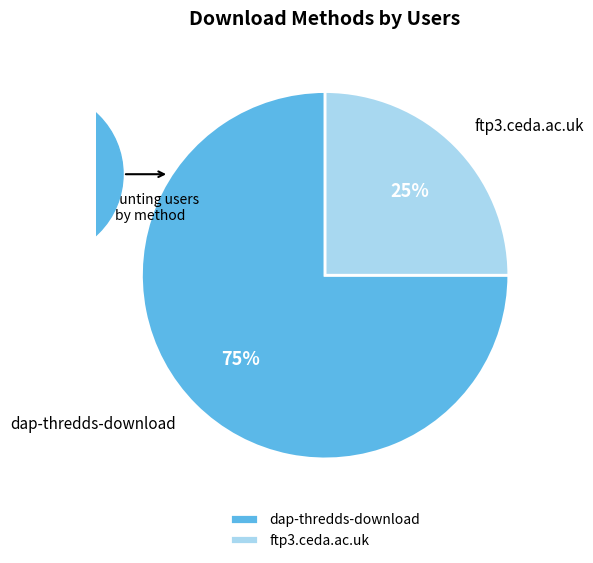

Which has a higher value, dap-thredds-download or ftp3.ceda.ac.uk?

dap-thredds-download